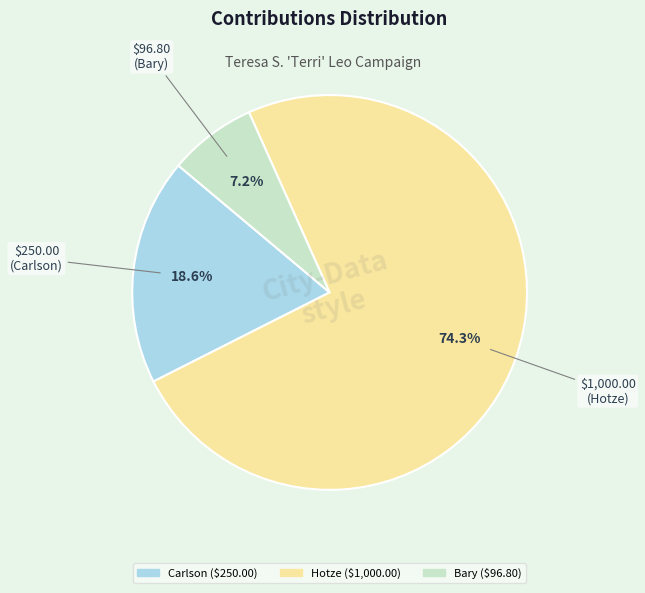

Is it true that Hotze is 61% of the pie?

False